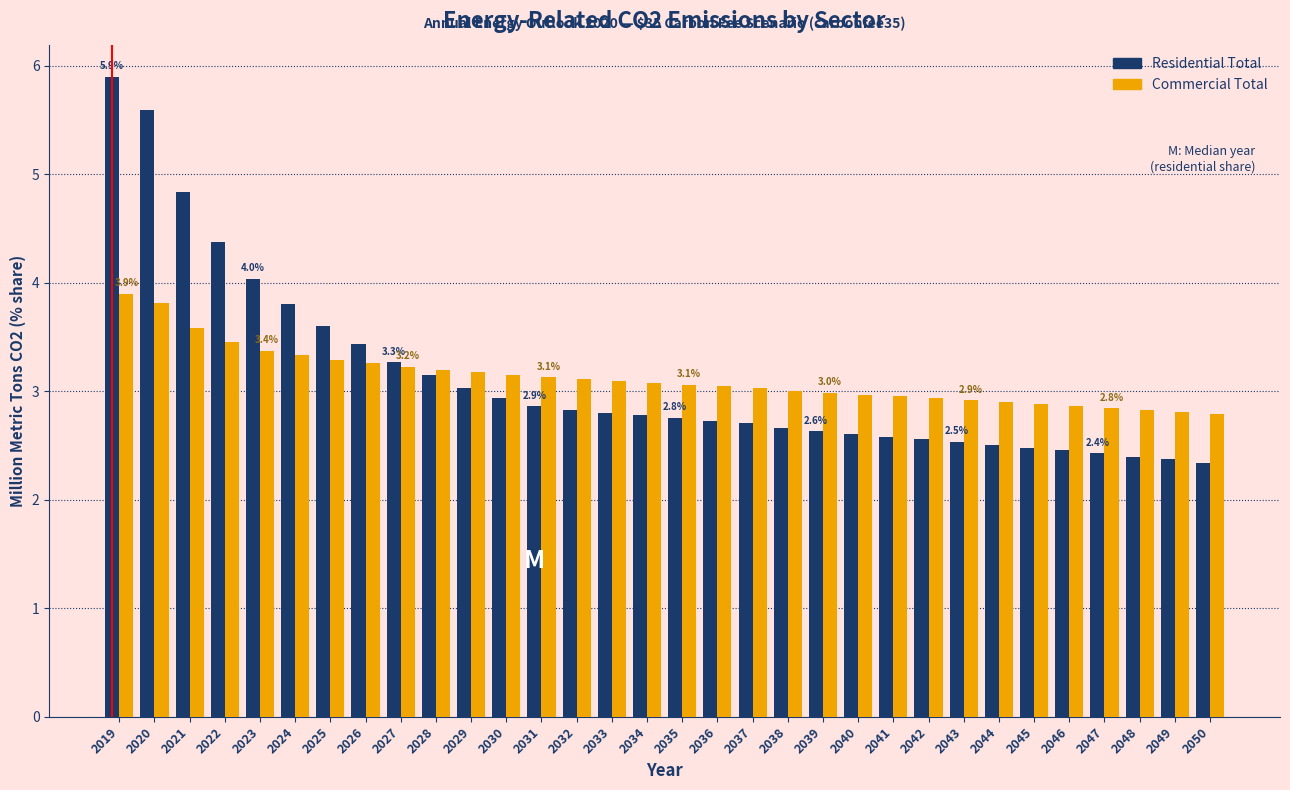

Read the Commercial Total value at 2036.

3.0